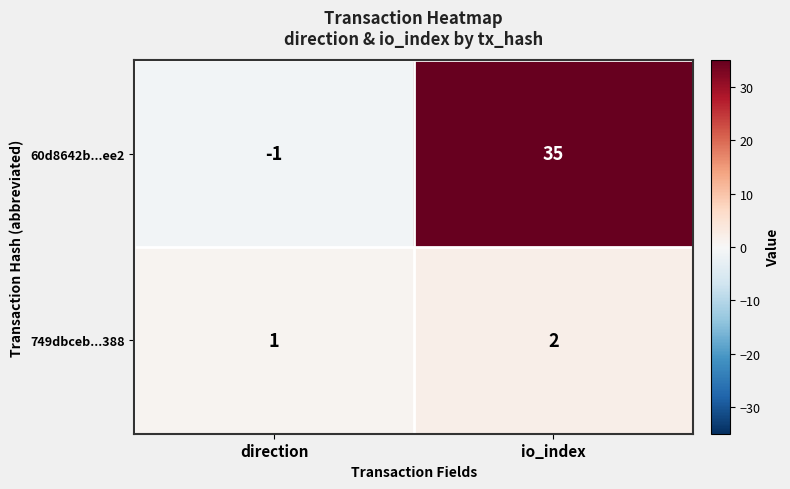

How many data points does each series have?

2